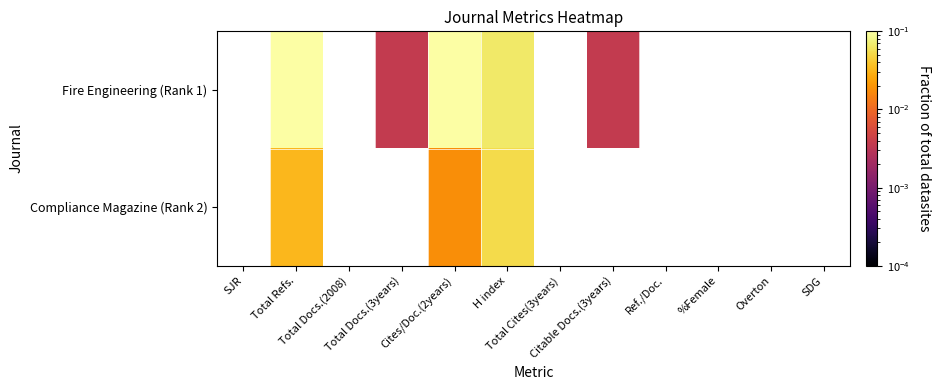

How many distinct data groups are displayed?

2